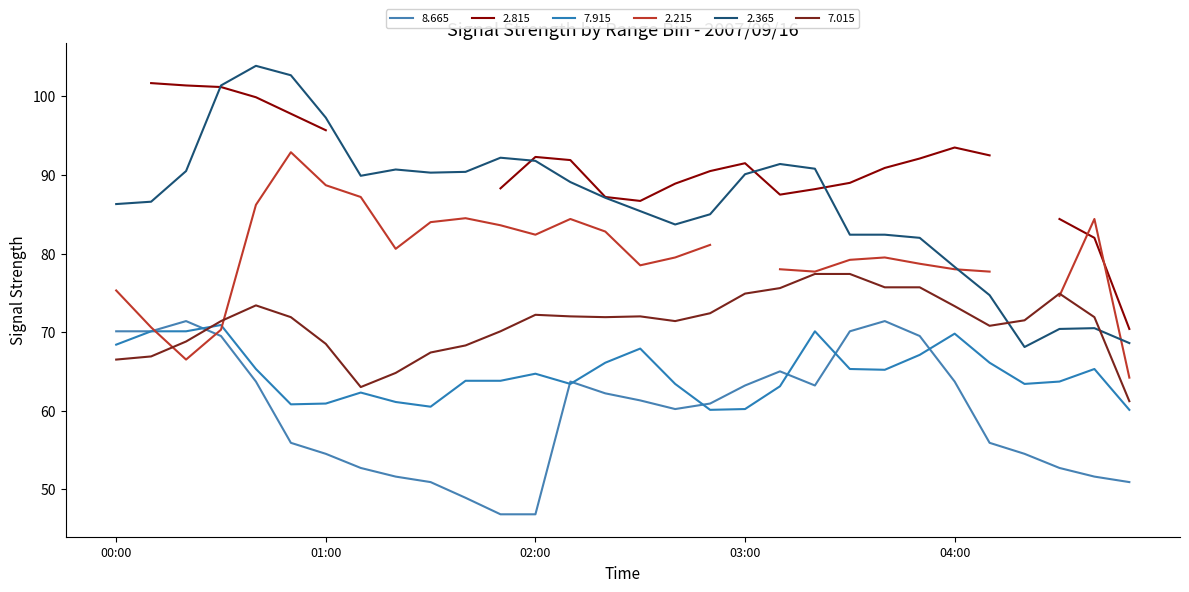

How many data points in 2.365 are above 89?

15